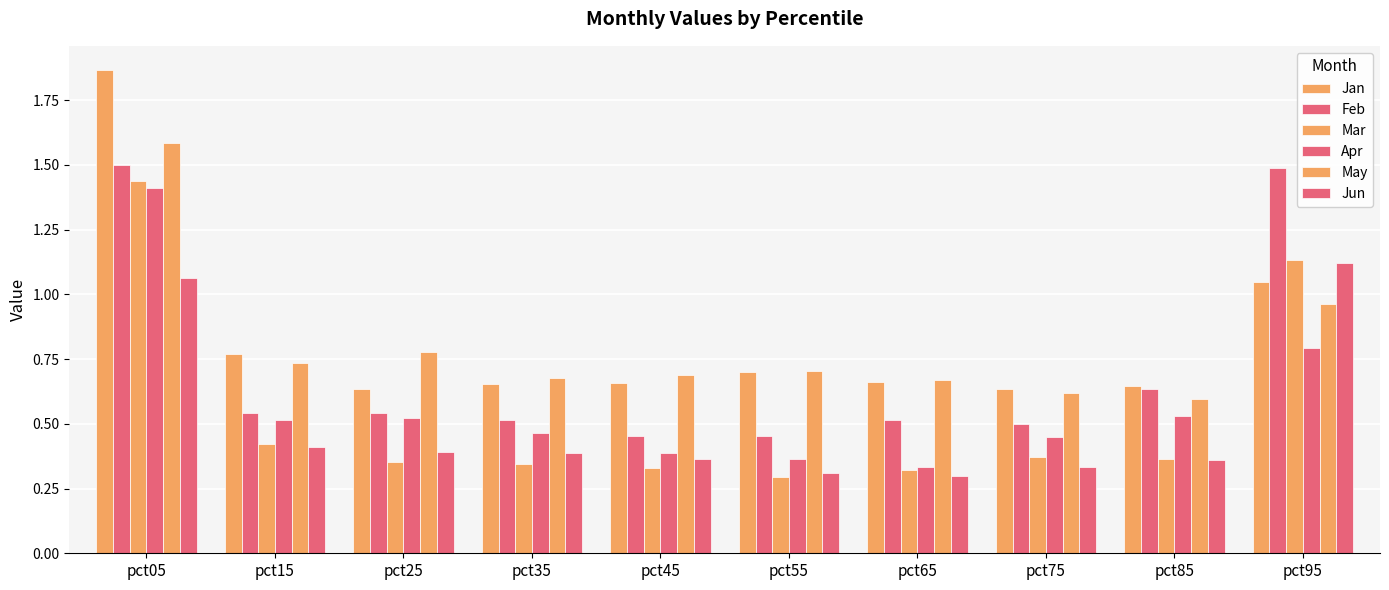

What is the smallest value displayed?

0.3